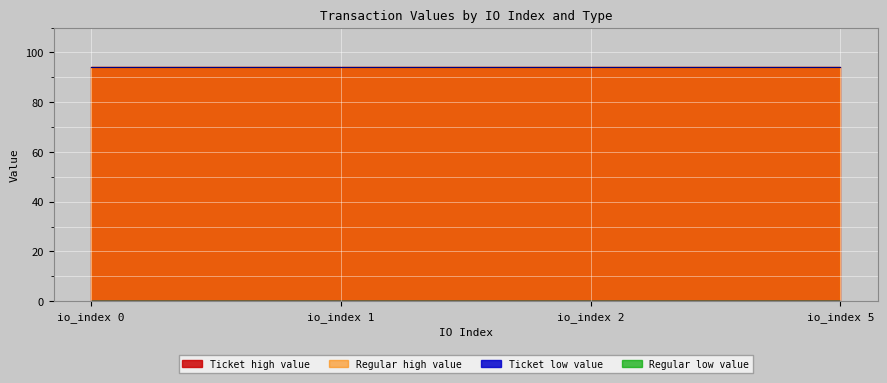

Rank the series at io_index 1 from lowest to highest value.

Ticket_low, Regular_low, Ticket_high, Regular_high